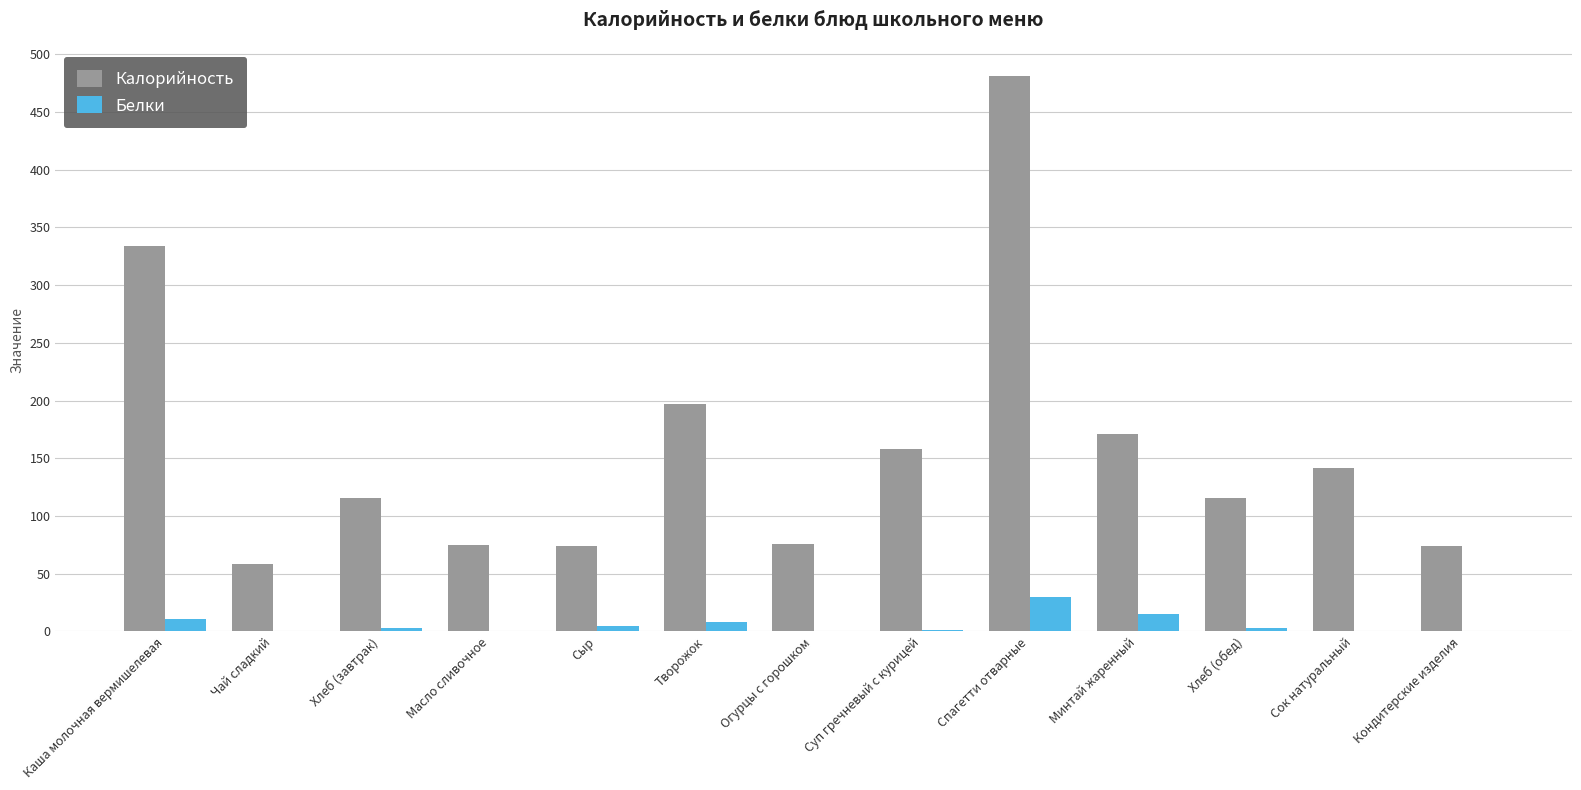

What is the approximate value of Калорийность at Огурцы с горошком?

76.0